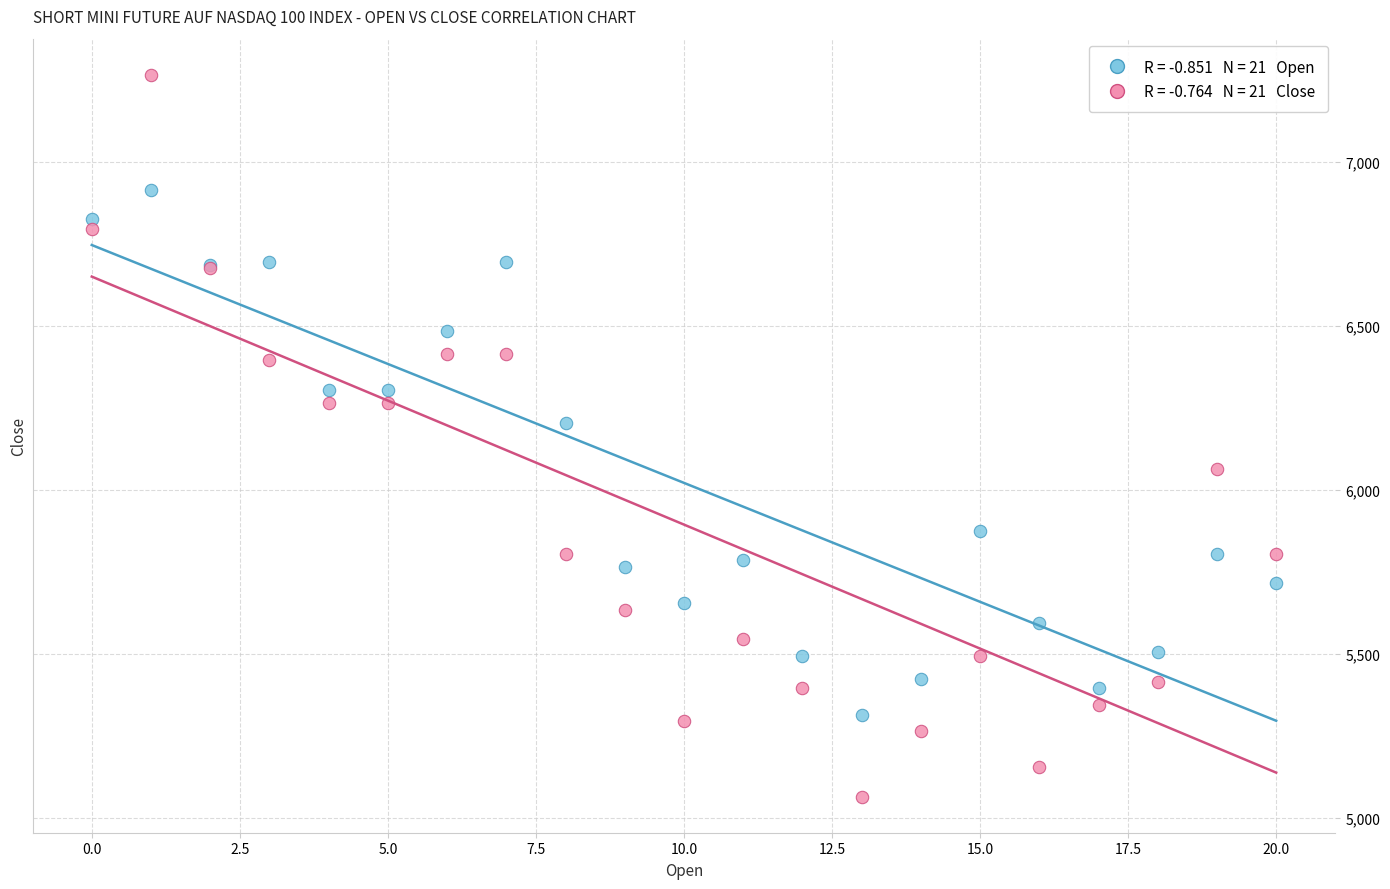

Across all series, what Y value is closest to 6165?

6205